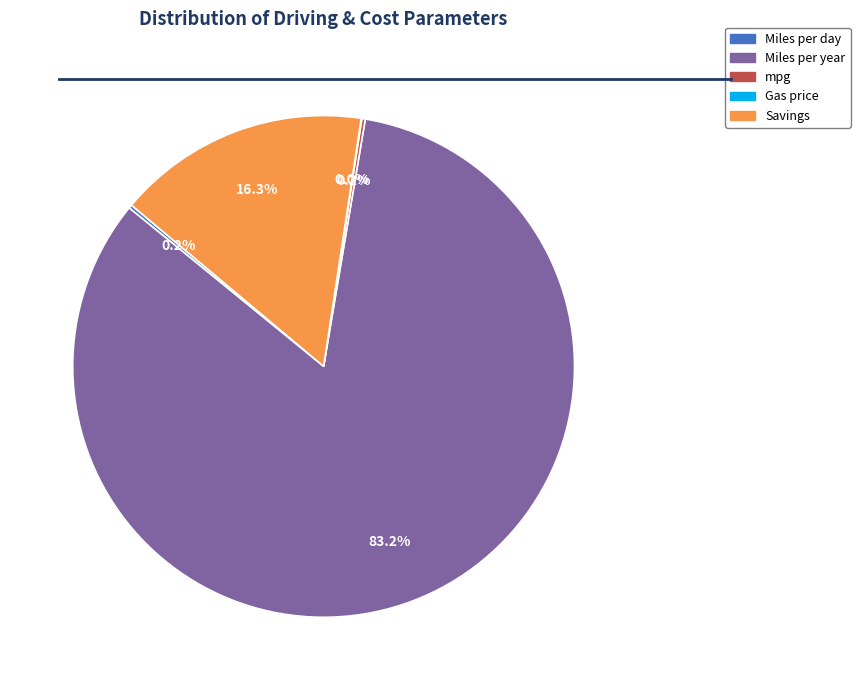

How much of the chart is everything except Savings?

83.7%